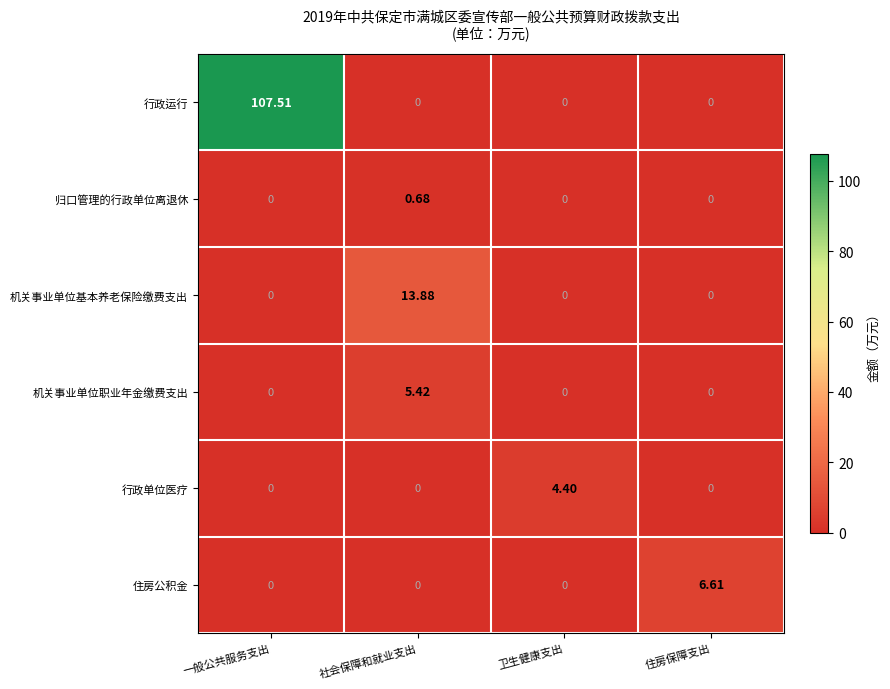

List the series in order of their peak value, lowest first.

归口管理的行政单位离退休, 行政单位医疗, 机关事业单位职业年金缴费支出, 住房公积金, 机关事业单位基本养老保险缴费支出, 行政运行